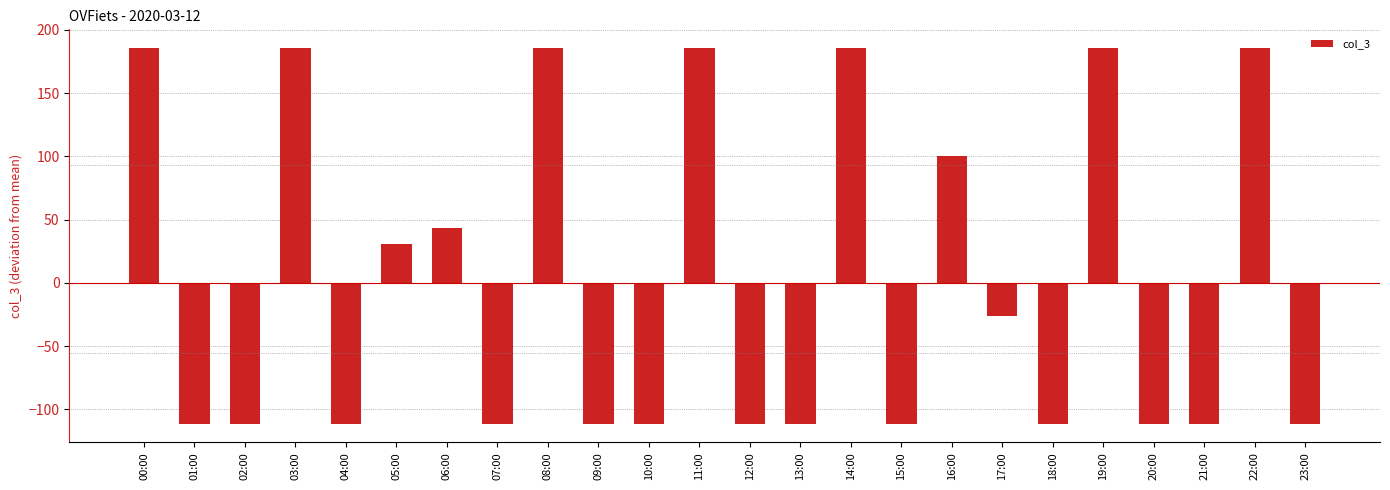

The chart shows a value of 185.6 at 19:00. True or false?

True